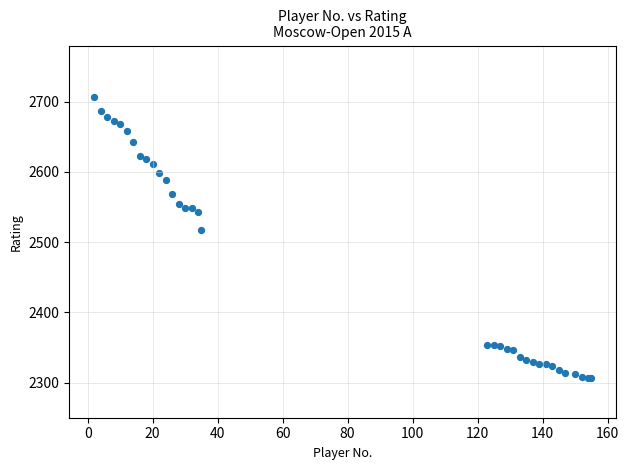

What Y value in the scatter plot is closest to 2506?

2518